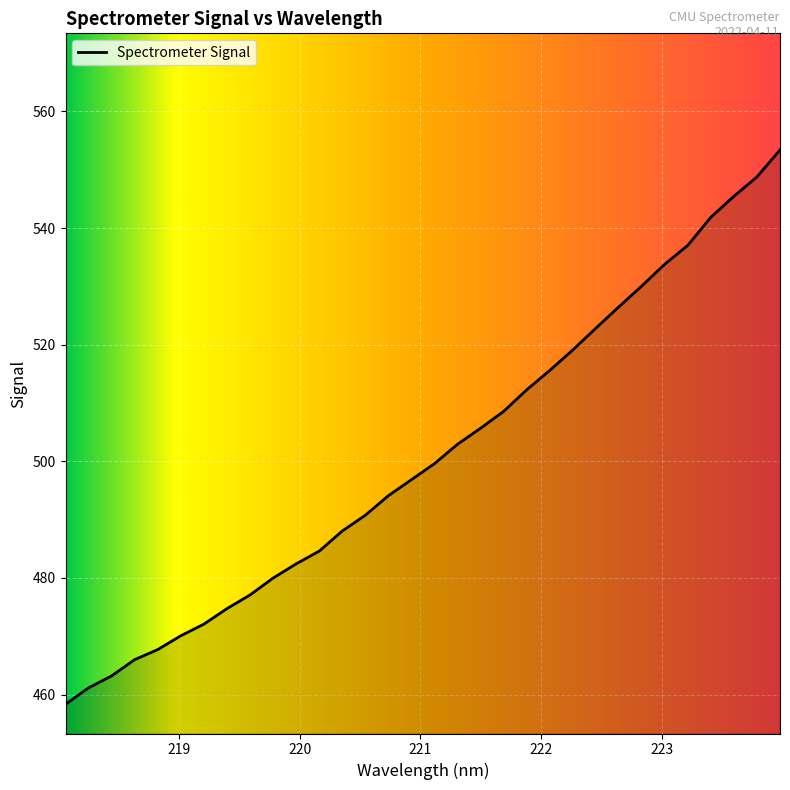

Does the chart have visible grid lines?

Yes